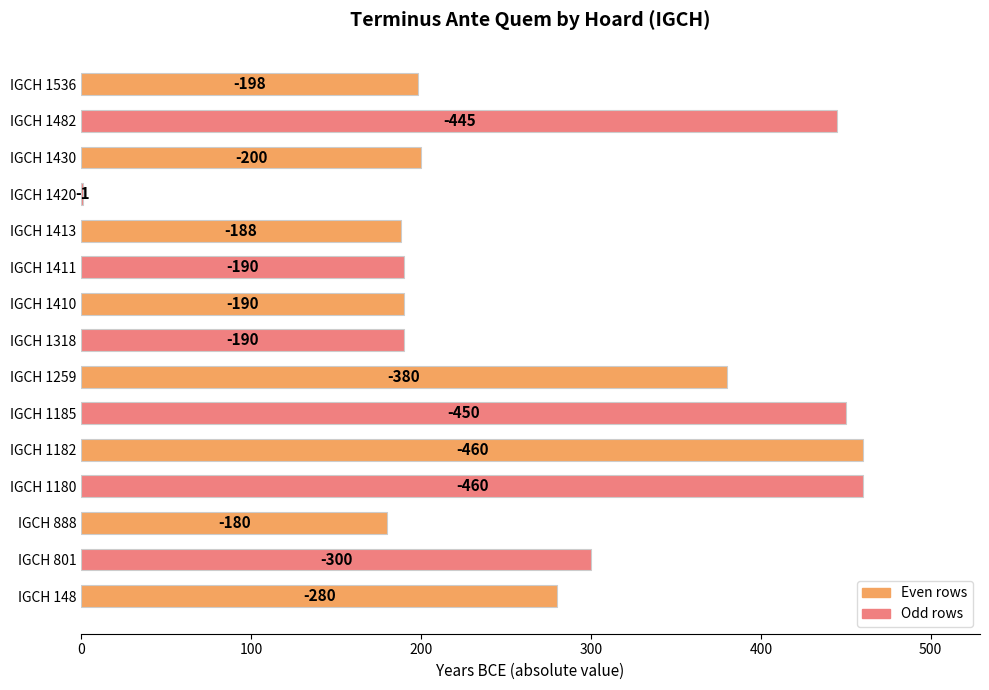

Are the bars horizontal?

Yes